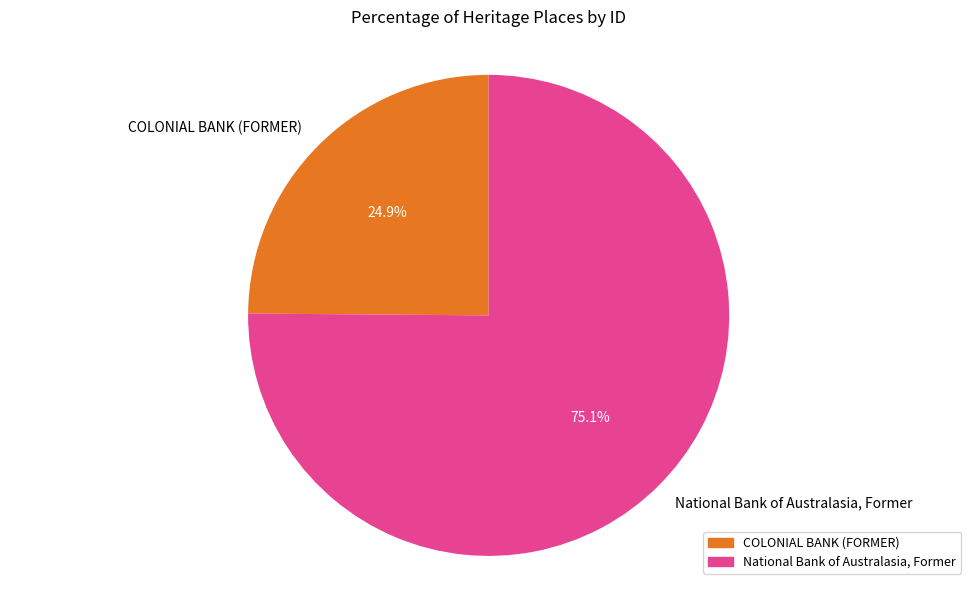

Rank the categories by value from highest to lowest.

National Bank of Australasia, Former, COLONIAL BANK (FORMER)